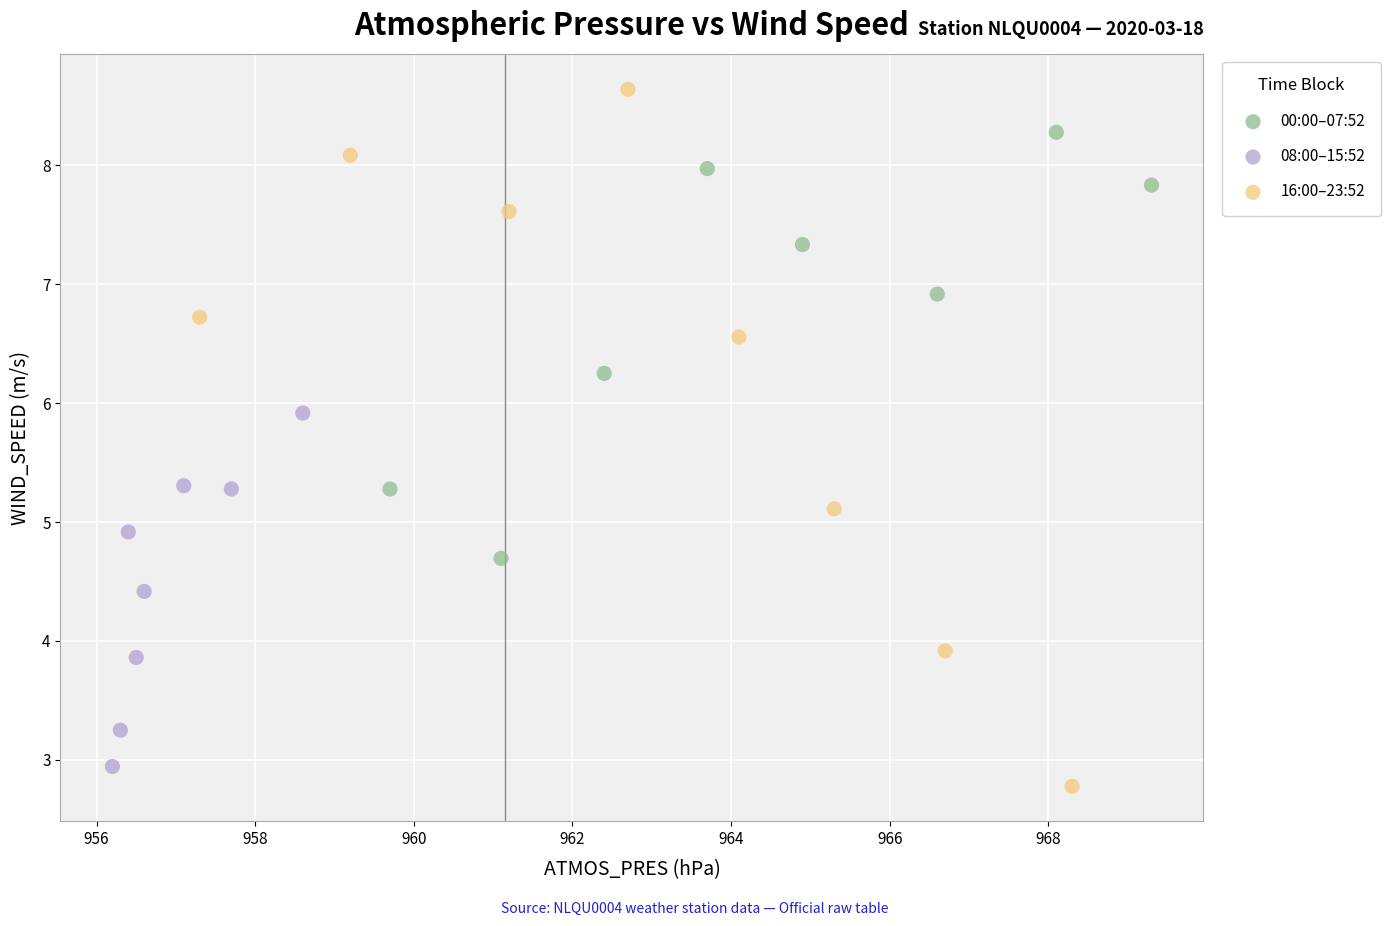

Which series has the widest spread of Y values?

16:00–23:52